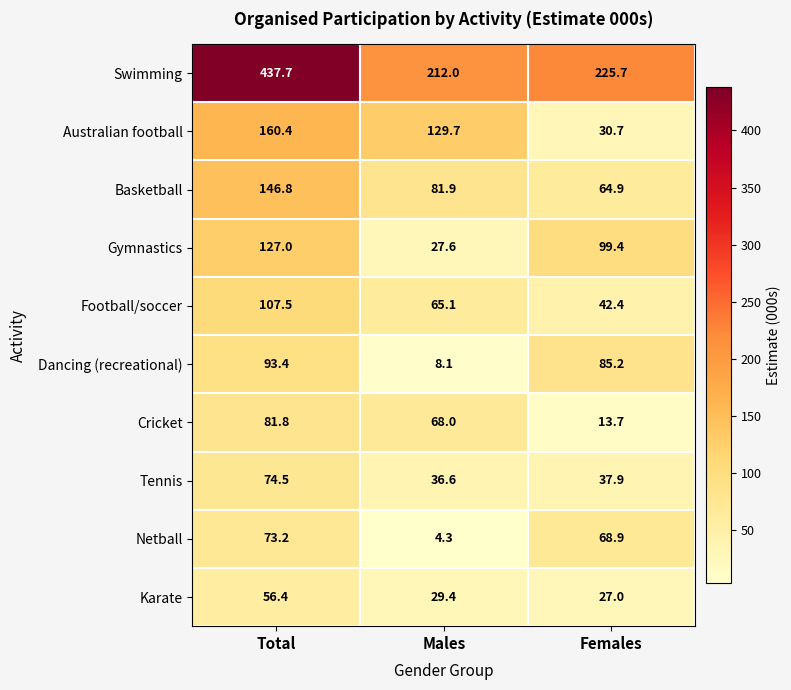

Which series has the widest spread of values?

Swimming